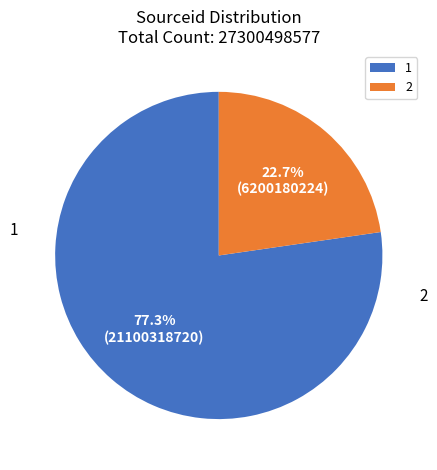

How many slices are in this pie chart?

2